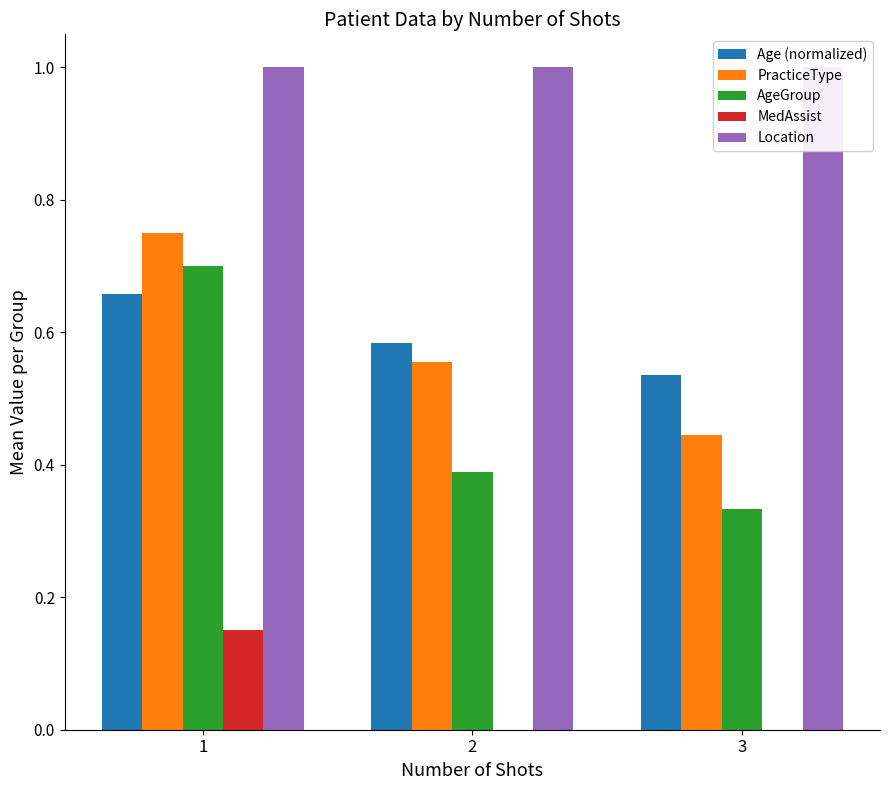

Are the bars grouped side by side (vs. stacked)?

Yes